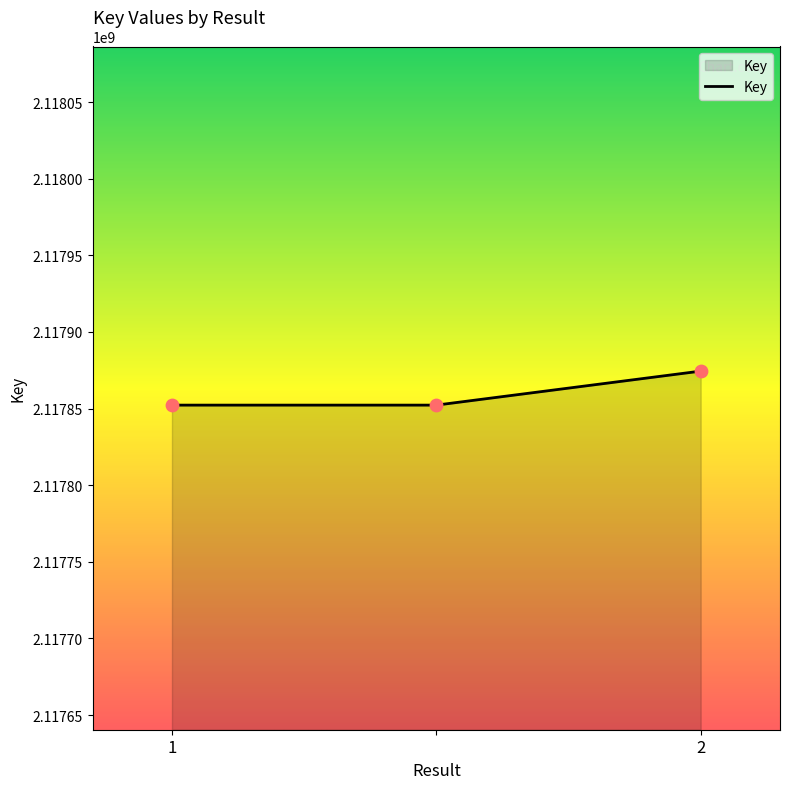

What is the minimum value shown in the chart?

2117852251